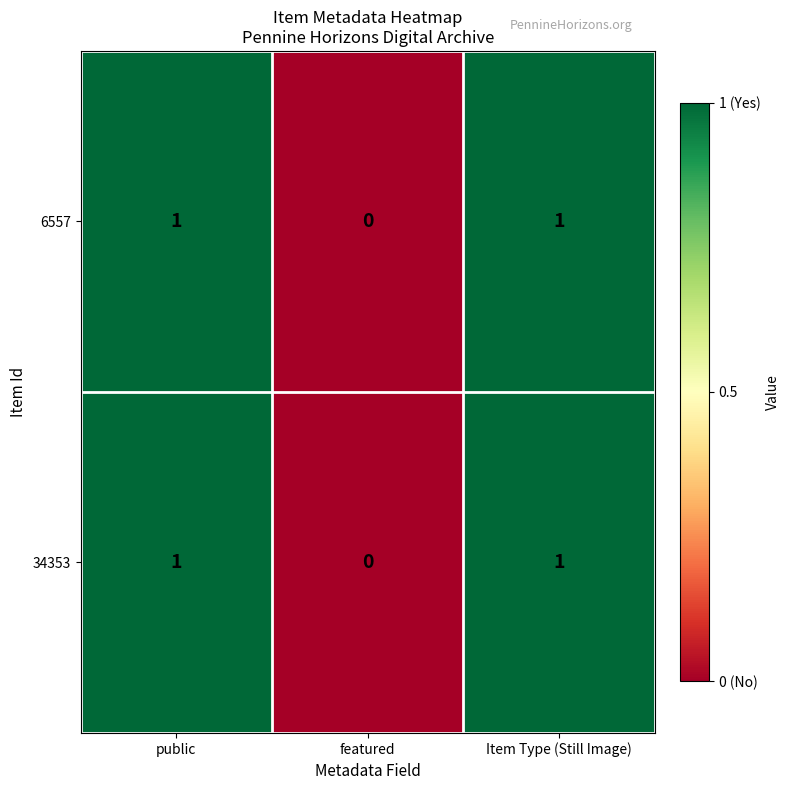

At which label does 6557 reach its minimum?

featured